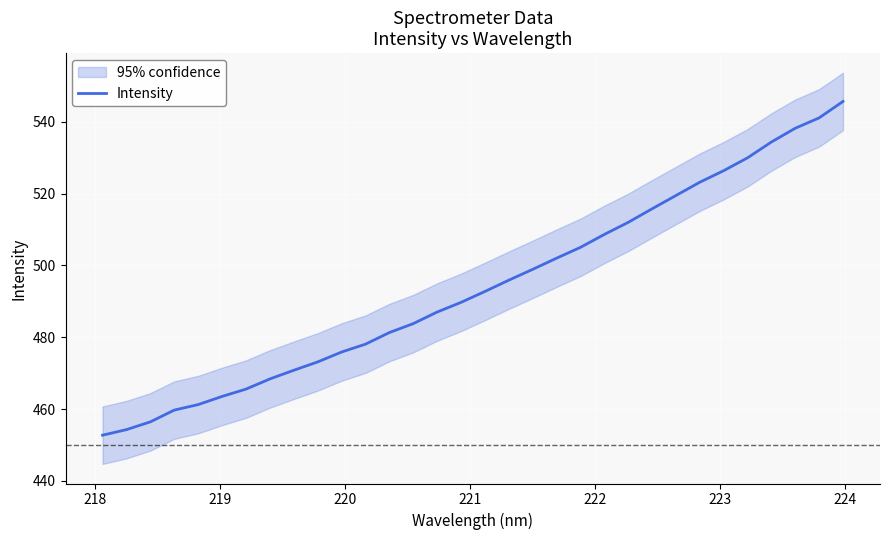

What is the highest value of the Intensity series?

545.7